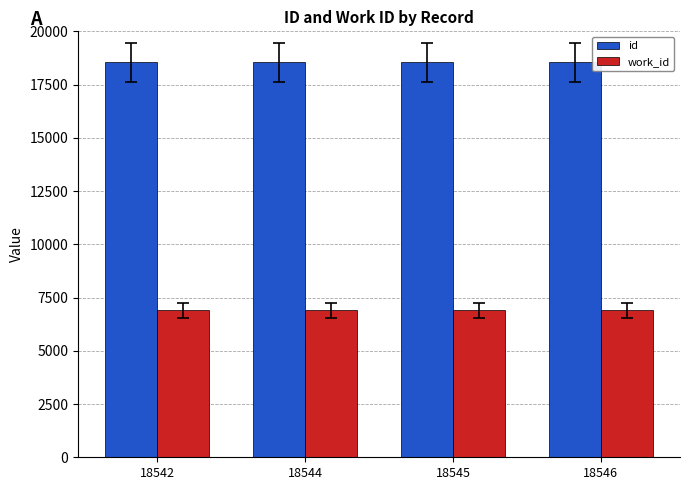

Rank the series by their maximum value, from lowest to highest.

work_id, id